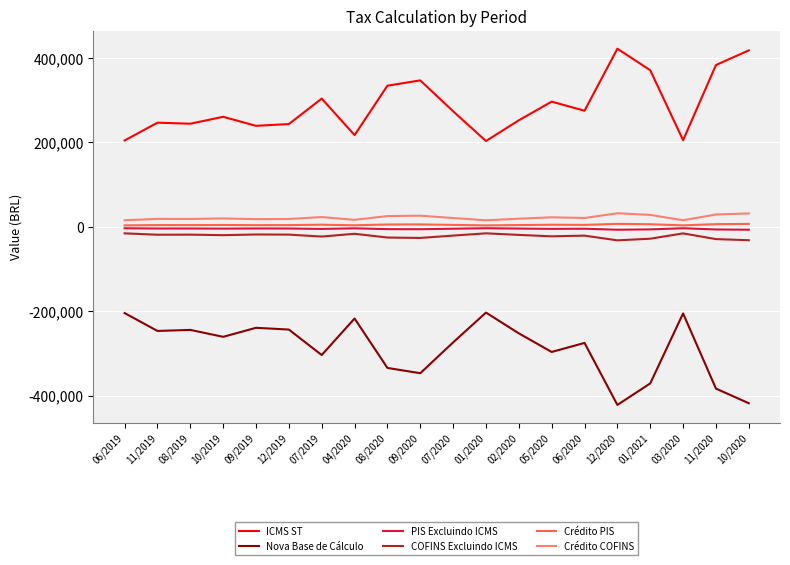

What is the difference between the highest and lowest values at 10/2020?

836089.2